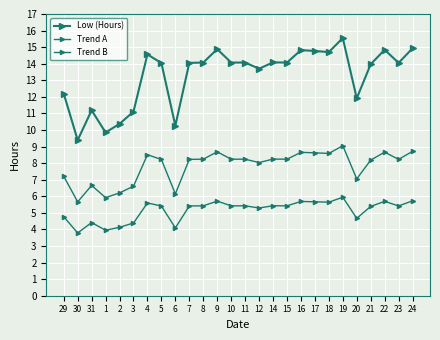

How many values in the Trend B series exceed 5?

18